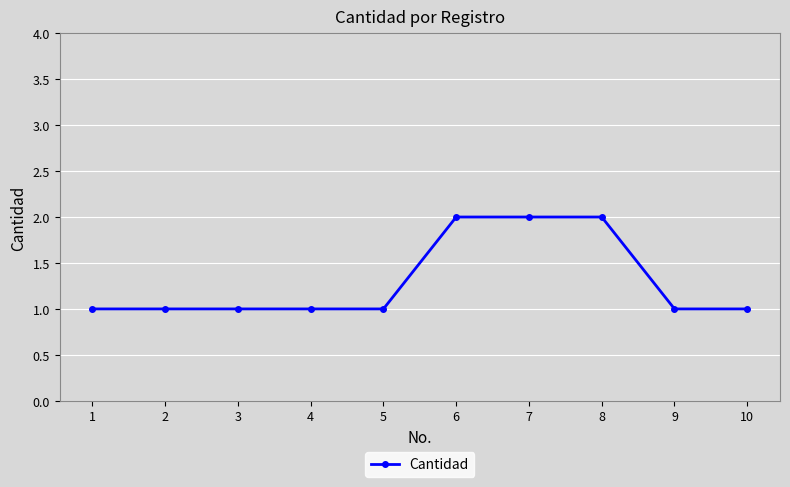

How many values are between 1 and 2?

10